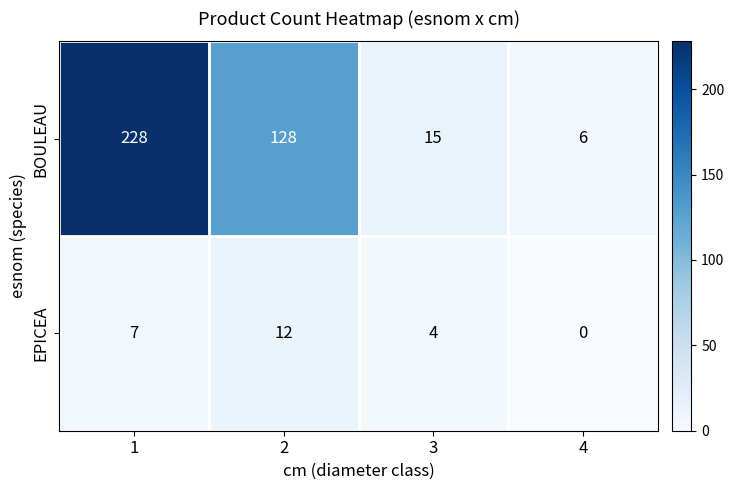

Which category has the lowest value across all series?

4